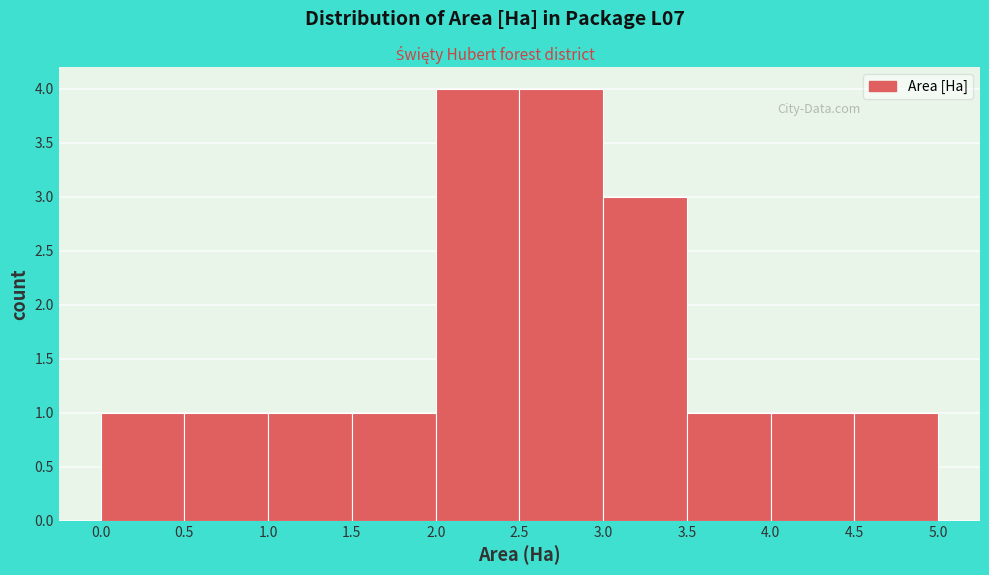

Reading left to right, list every bar in this chart as the range it spans on the x-axis followed by its height. The values are not printed on the chart, so give them approximately, as read against the axis.

0.0 to 0.5: 1
0.5 to 1.0: 1
1.0 to 1.5: 1
1.5 to 2.0: 1
2.0 to 2.5: 4
2.5 to 3.0: 4
3.0 to 3.5: 3
3.5 to 4.0: 1
4.0 to 4.5: 1
4.5 to 5.0: 1